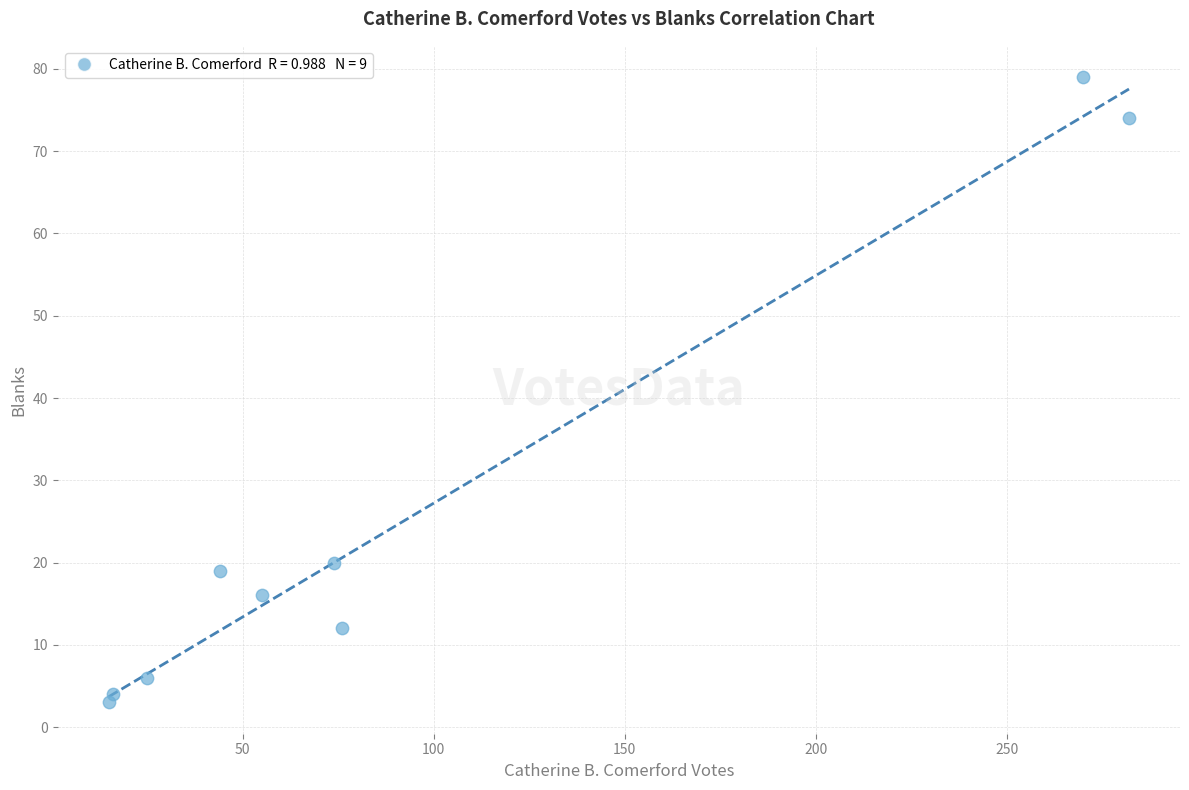

What is the average X value?

95